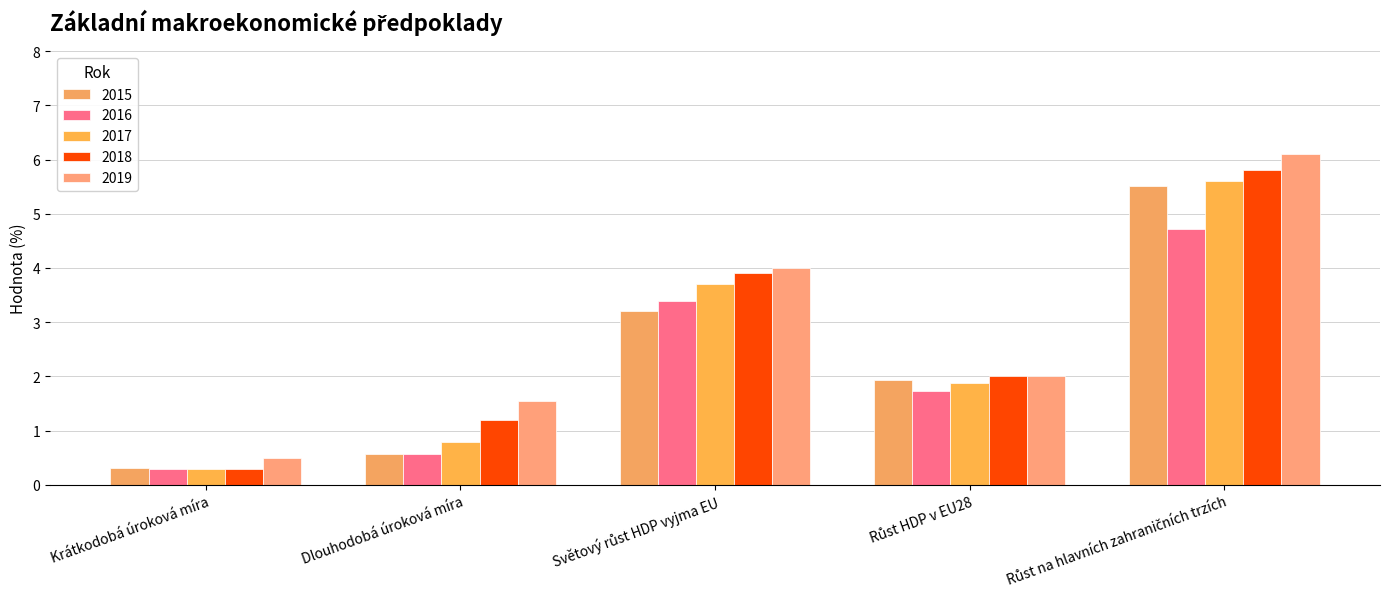

Reading left to right, extract all data points from this chart.

2015: 0.3	0.6	3.2	1.9	5.5
2016: 0.3	0.6	3.4	1.7	4.7
2017: 0.3	0.8	3.7	1.9	5.6
2018: 0.3	1.2	3.9	2.0	5.8
2019: 0.5	1.6	4.0	2.0	6.1